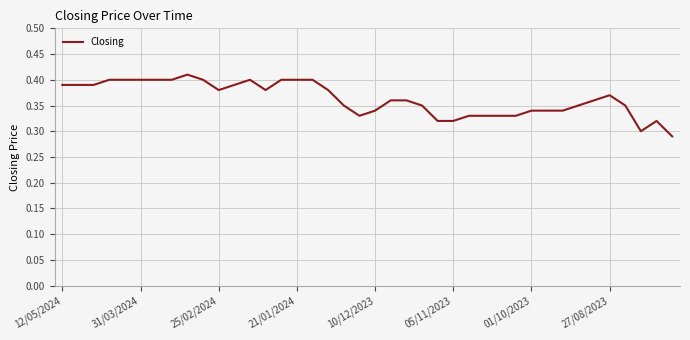

Reading left to right, extract all data points from this chart.

0.4	0.4	0.4	0.4	0.4	0.4	0.4	0.4	0.4	0.4	0.4	0.4	0.4	0.4	0.4	0.4	0.4	0.4	0.3	0.3	0.3	0.4	0.4	0.3	0.3	0.3	0.3	0.3	0.3	0.3	0.3	0.3	0.3	0.3	0.4	0.4	0.3	0.3	0.3	0.3